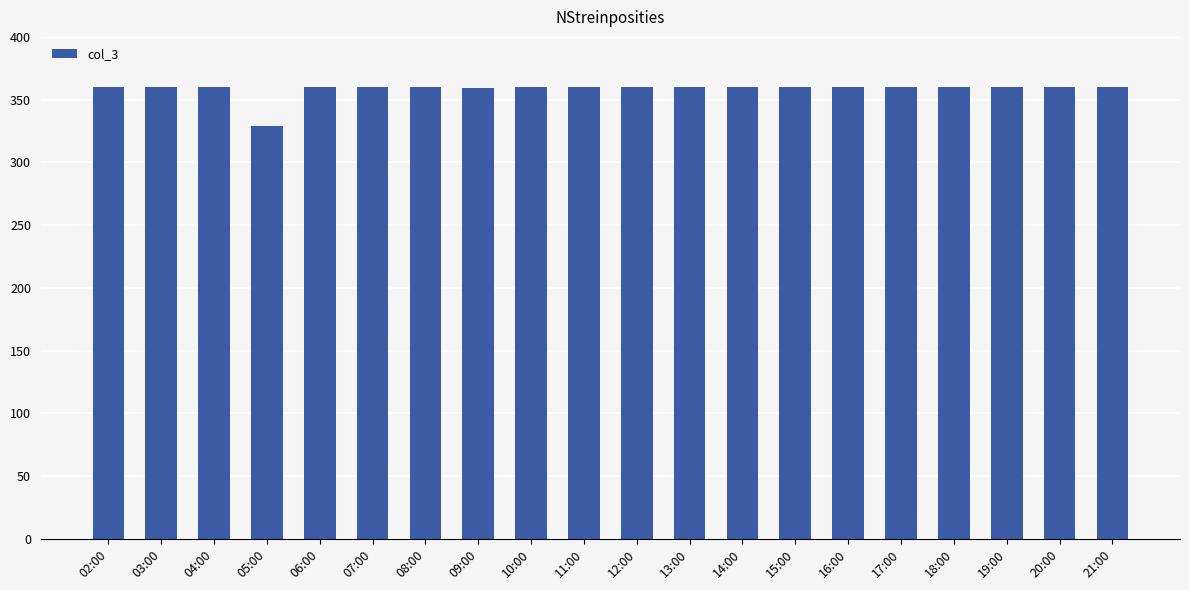

What is the value of the 7th bar from the left?

360